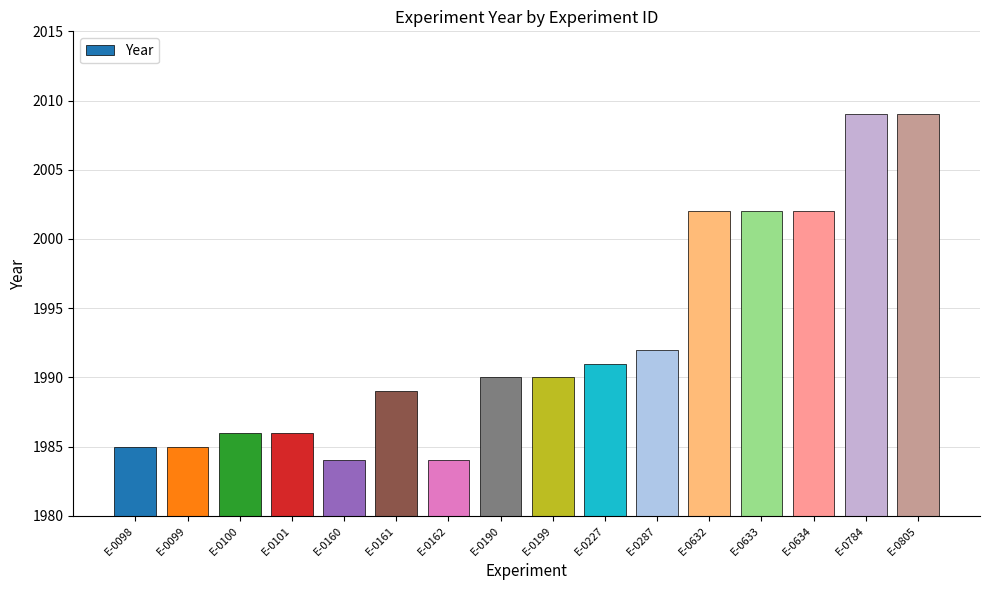

Which has a higher value, E-0100 or E-0633?

E-0633